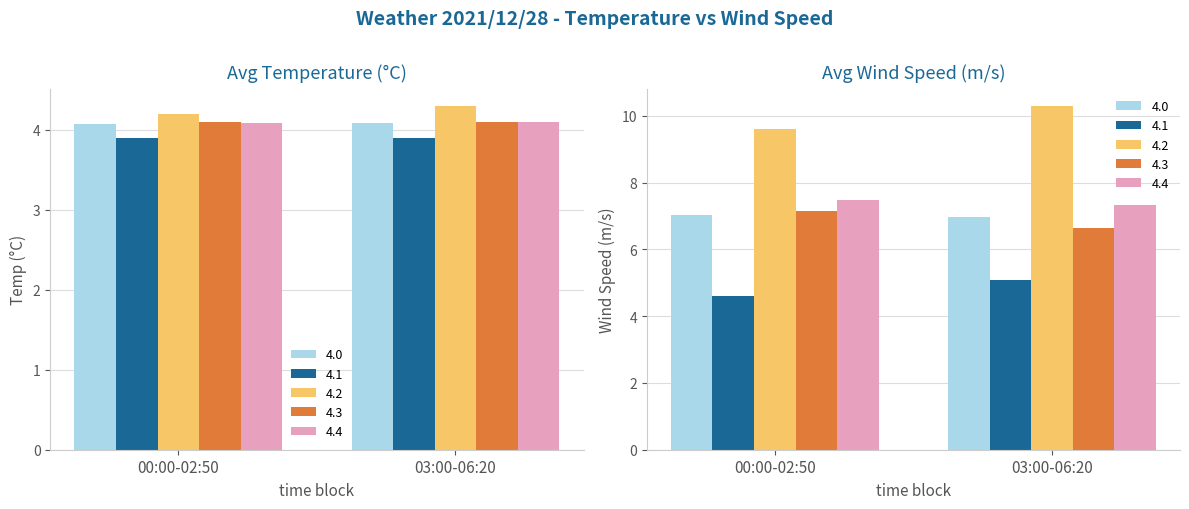

Which series has the largest range (max minus min)?

Avg Wind (m/s)